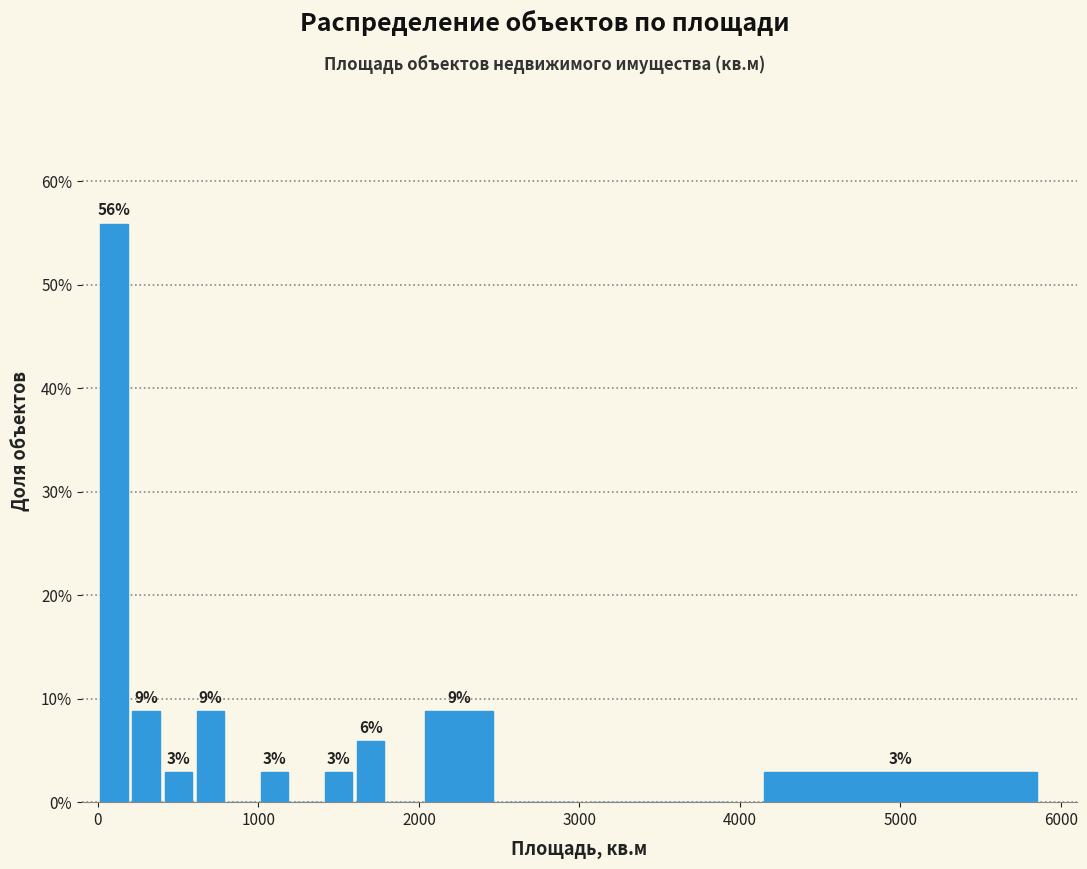

Around what value on the x-axis is the tallest bar? Give the approximate position of its centre, as read against the axis.

100